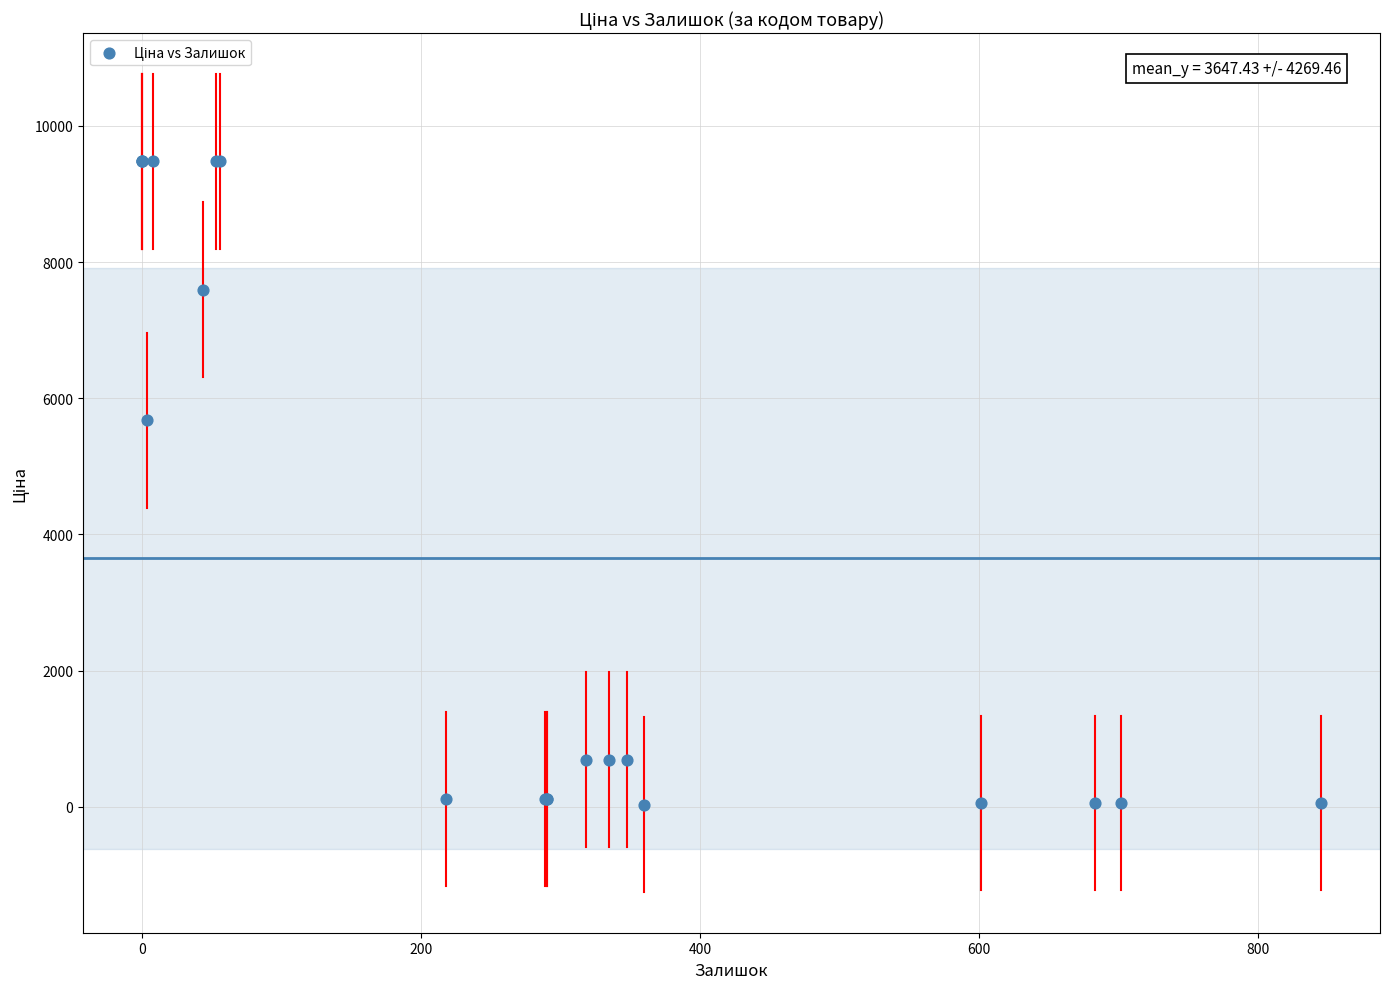

What Y value in the scatter plot is closest to 4756?

5673.8